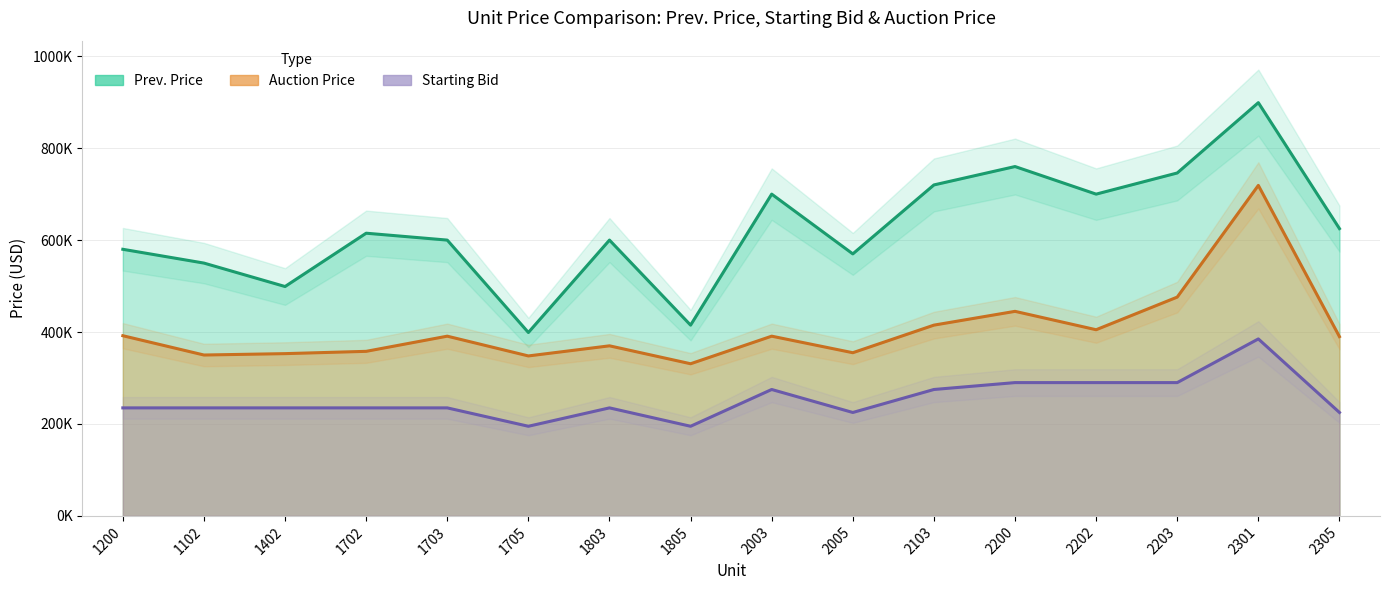

True or false: Prev. Price and Starting Bid cross at least once.

False